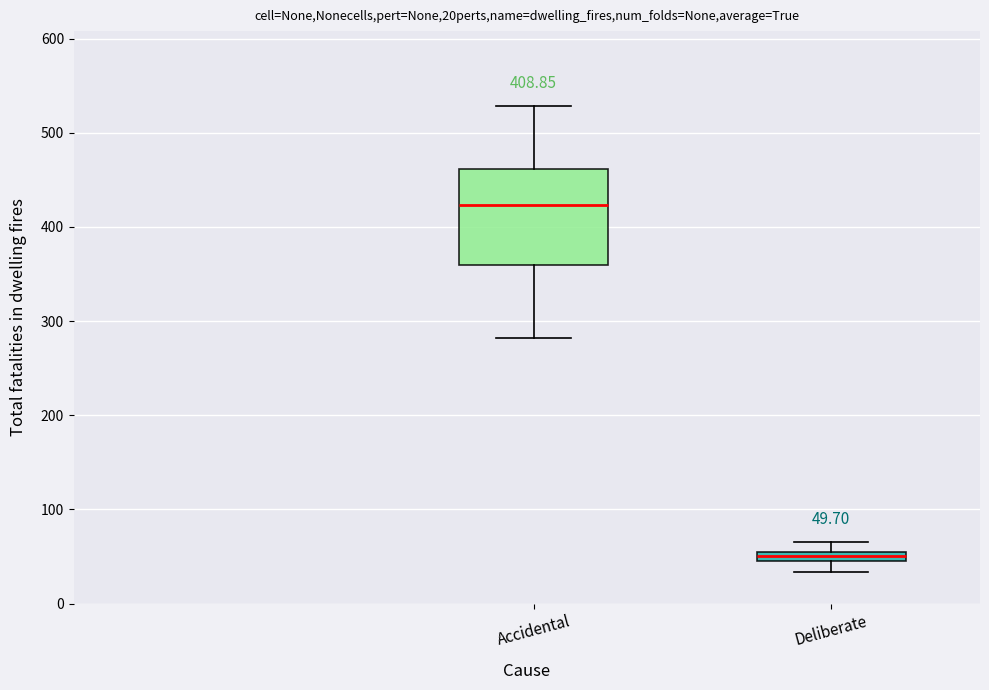

Which box is the tallest, from its lower edge to its upper edge?

Accidental